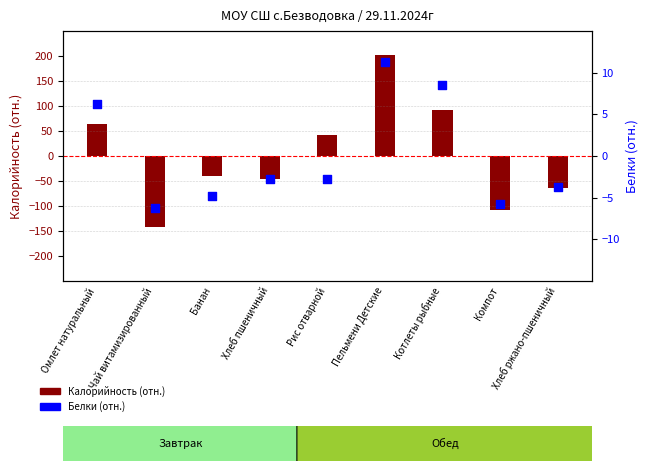

Is the value of Белки (отн.) at Компот greater than the value of Калорийность (отн.) at Омлет натуральный?

No